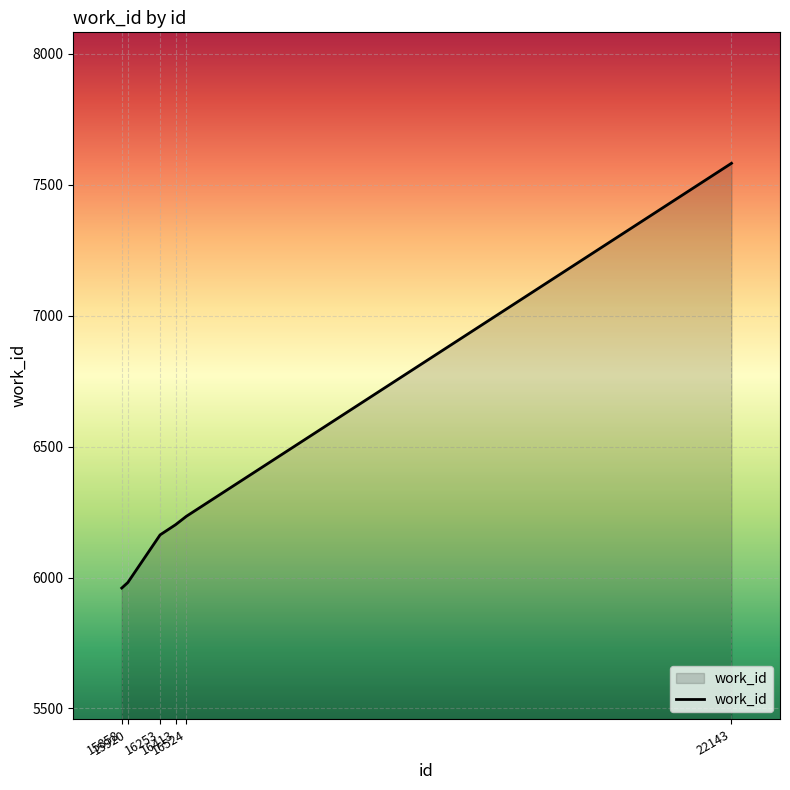

What is the ratio of the value at 15920 to the value at 16413?

1.0